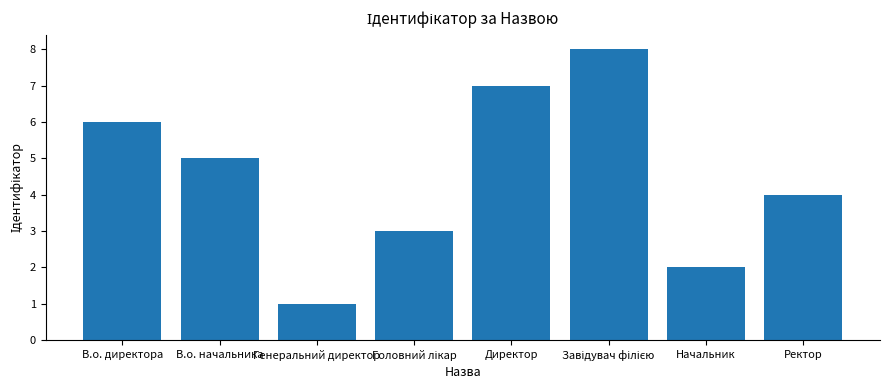

Are the bars horizontal?

No